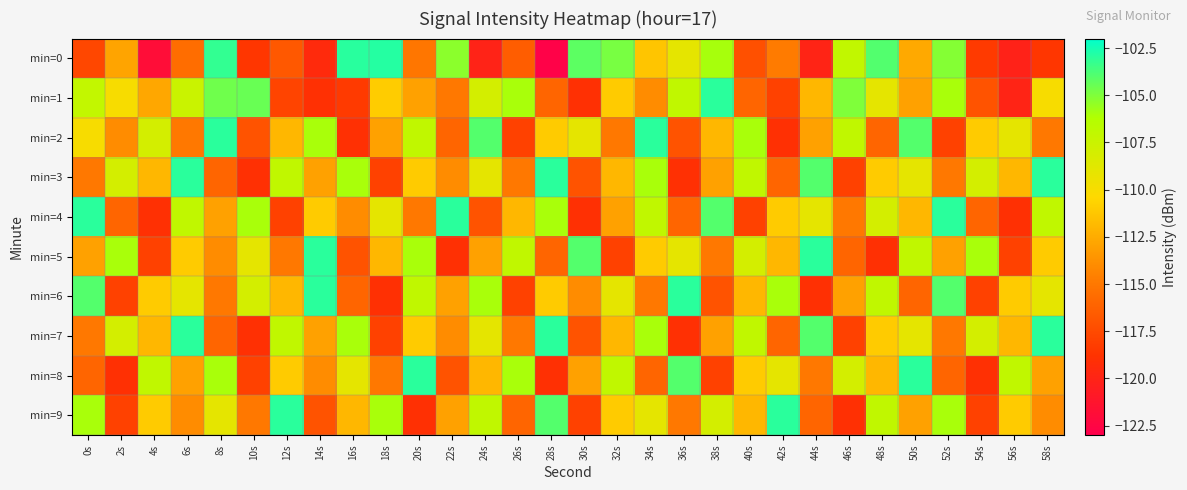

Which label corresponds to the largest value in the chart?

18s